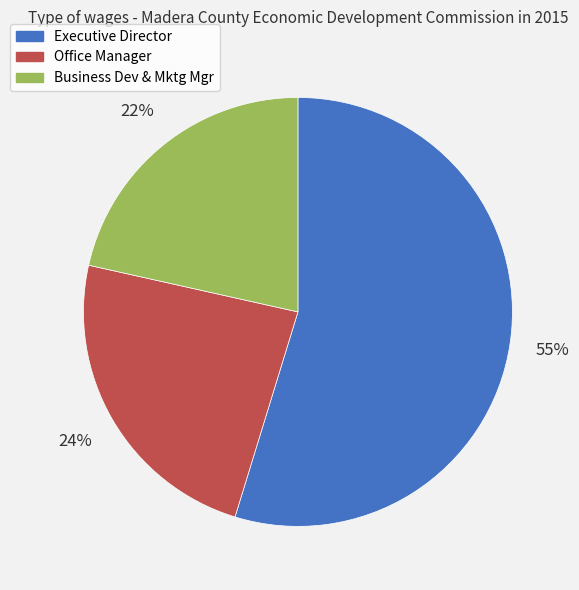

What percentage is the Office Manager slice, to the nearest percent?

24%